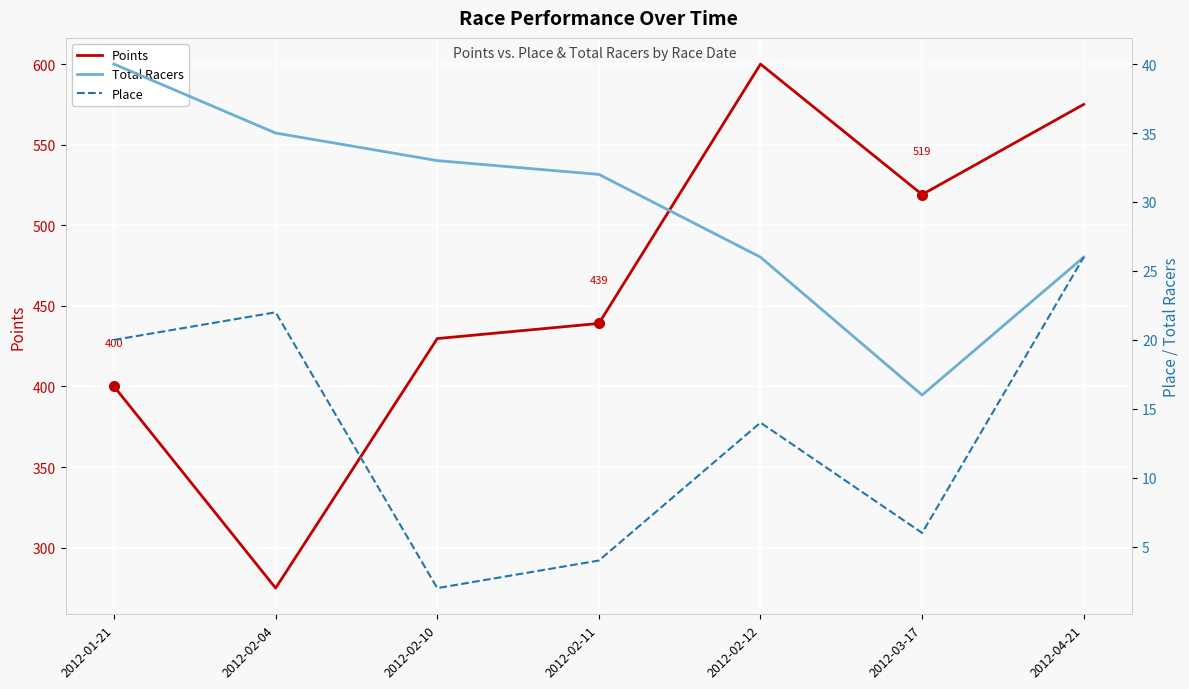

The Points series shows 575.0 at 2012-04-21. True or false?

True